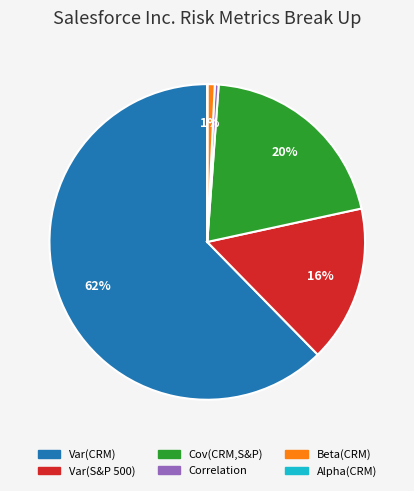

Is there a majority slice in this chart?

Yes